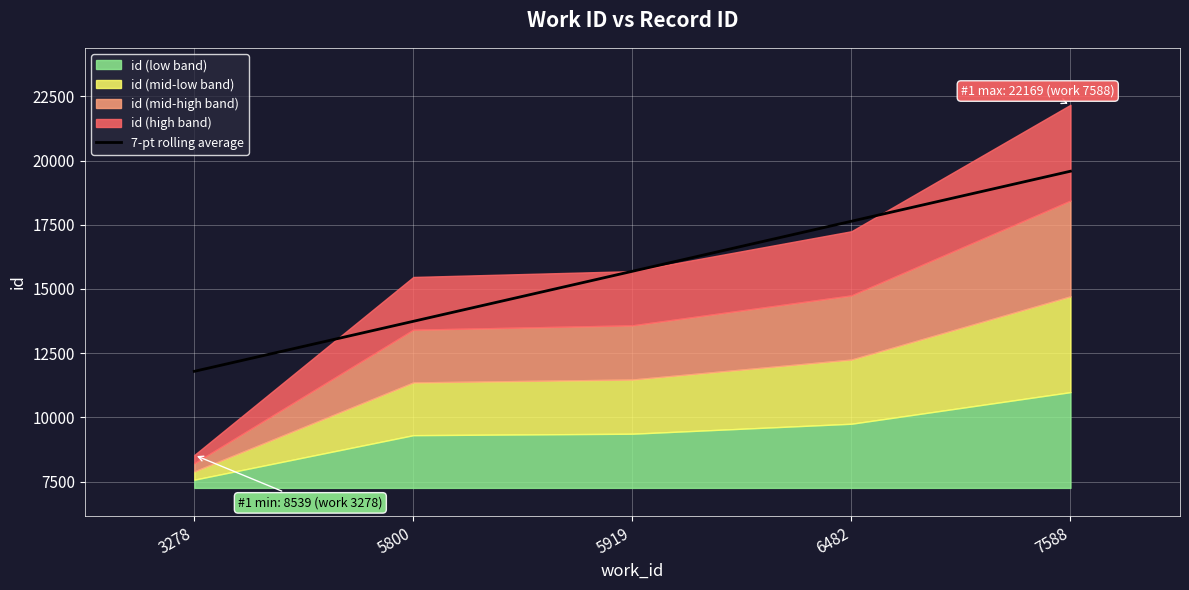

The value at 3278 is 2942.1. True or false?

False